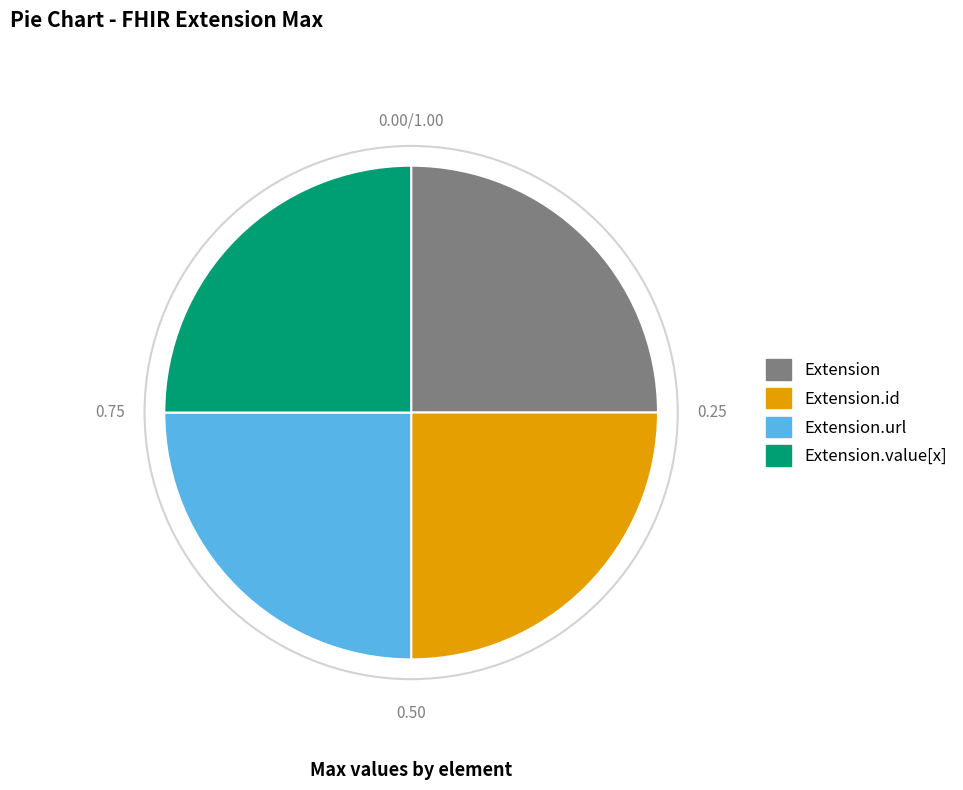

Does any single category account for the majority?

No